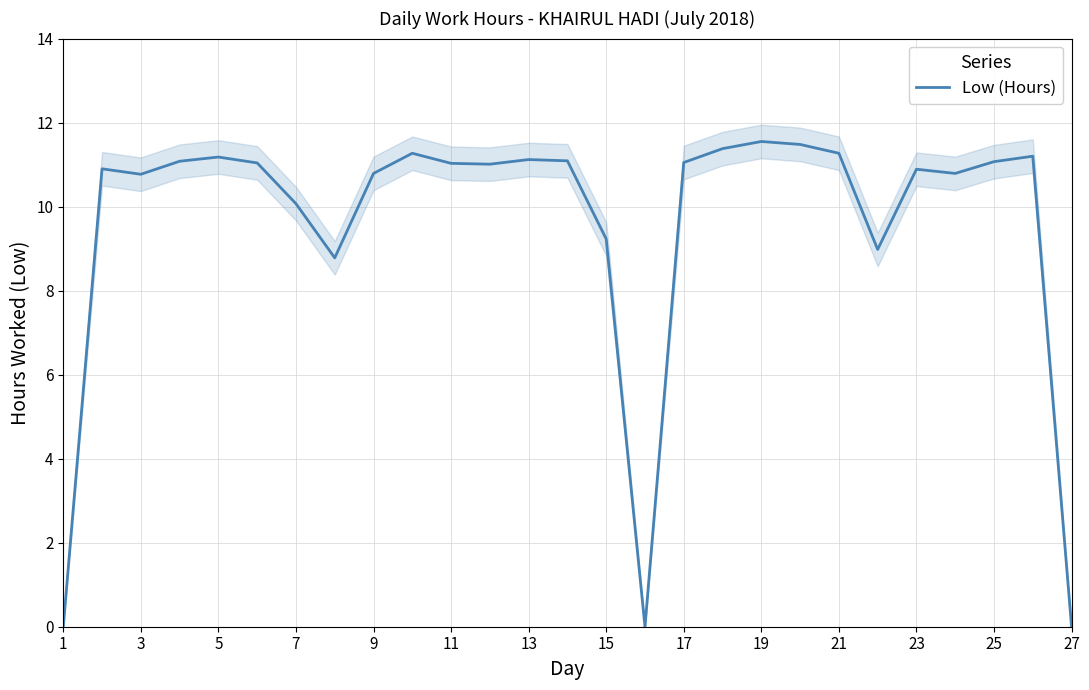

True or false: Low (Hours) has a value of 10.1 at 7.

True